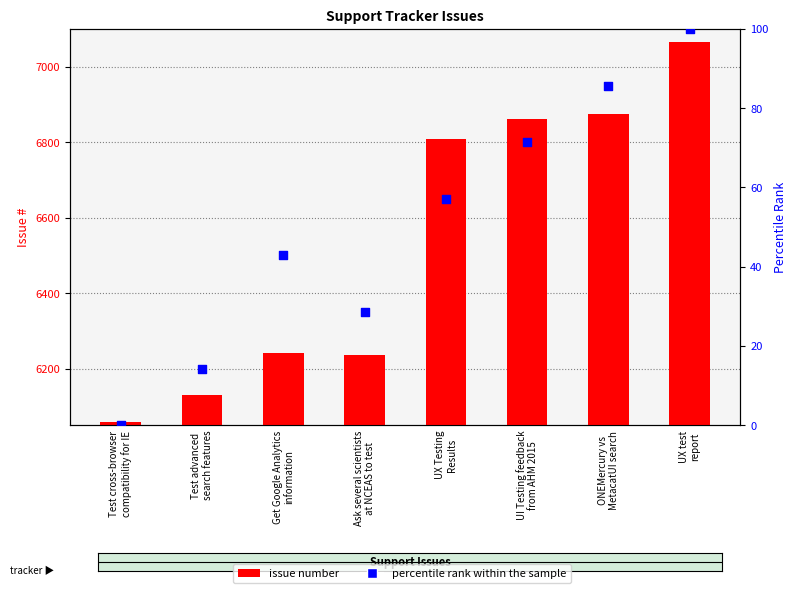

Which series reaches the minimum Y coordinate?

percentile rank within the sample